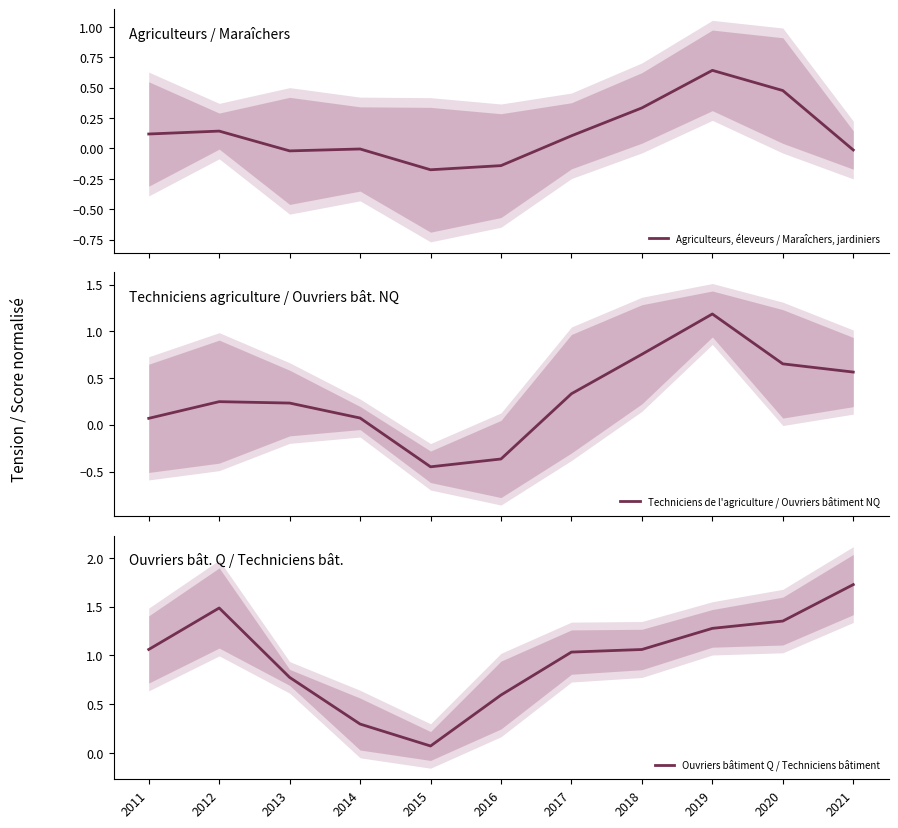

Which label corresponds to the smallest value in the chart?

2015